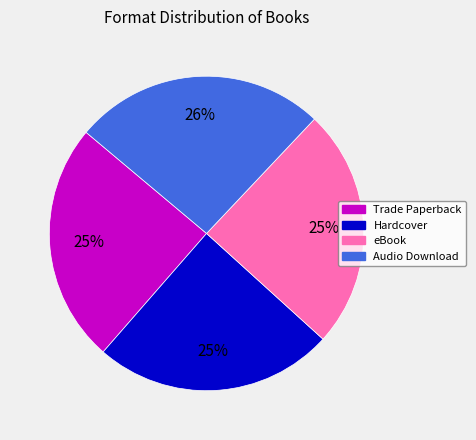

How many slices are in this pie chart?

4